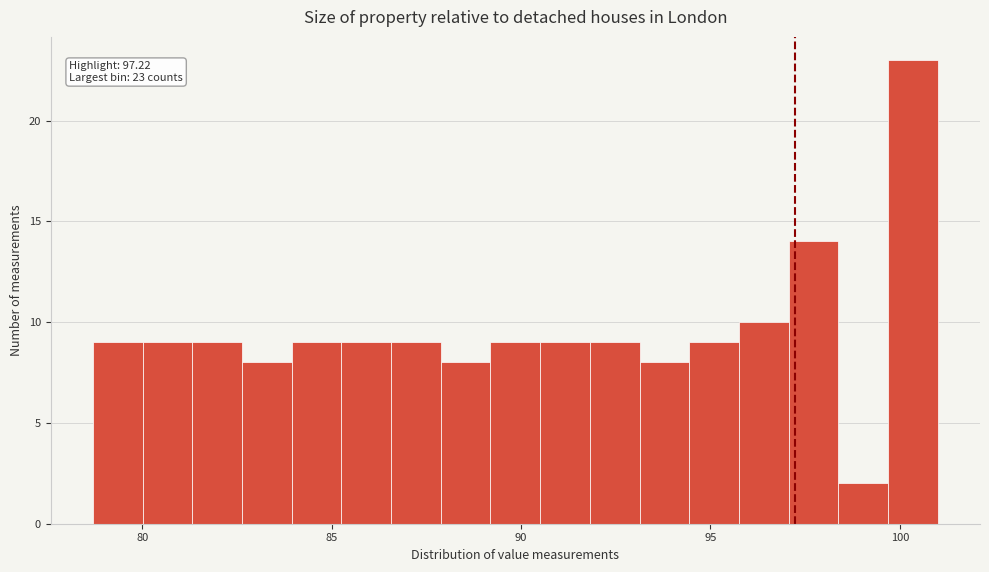

Around what value on the x-axis is the tallest bar? Give the approximate position of its centre, as read against the axis.

100.5